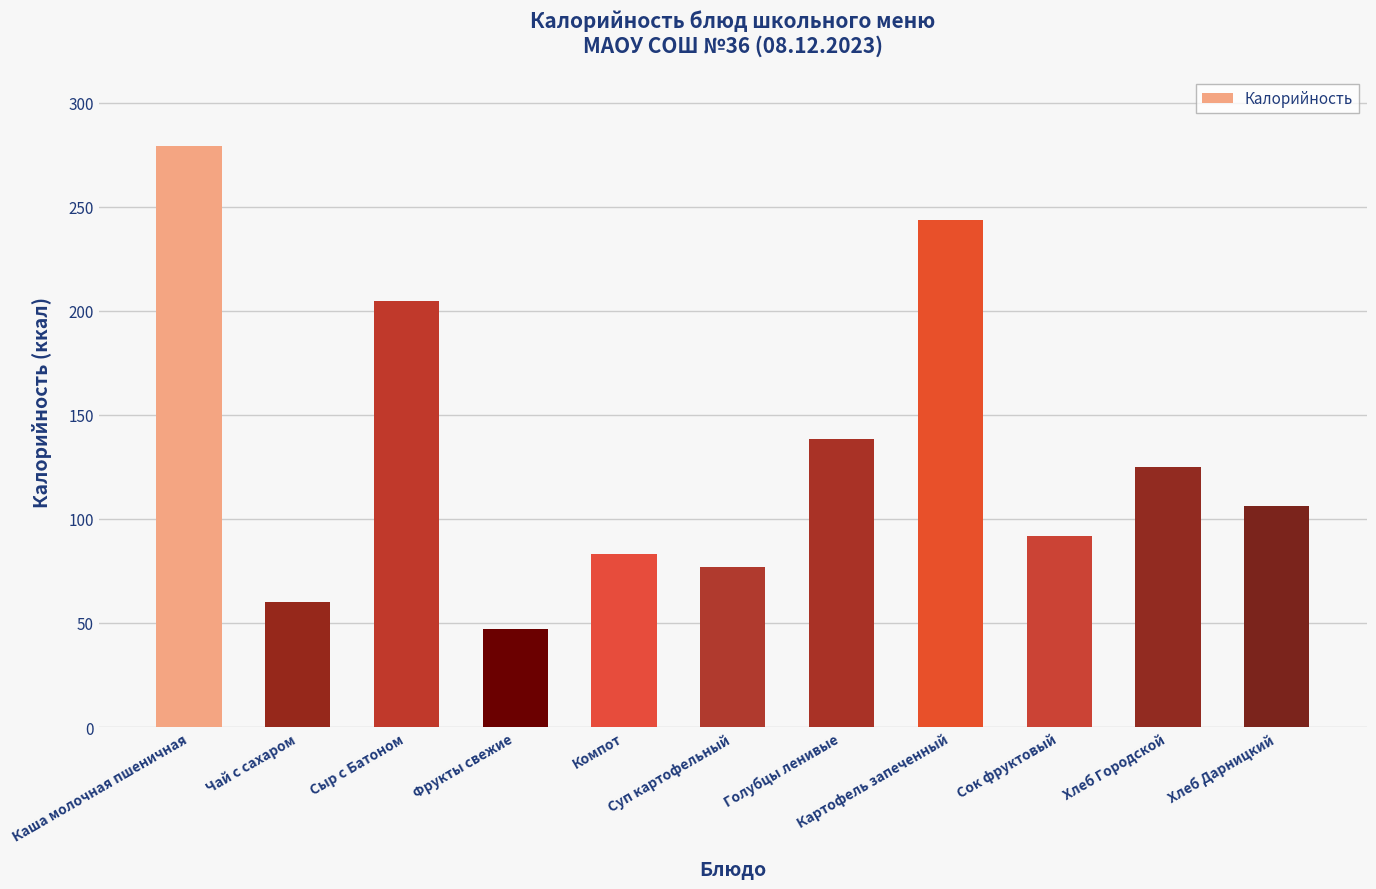

The value at Компот is 82.9. True or false?

True